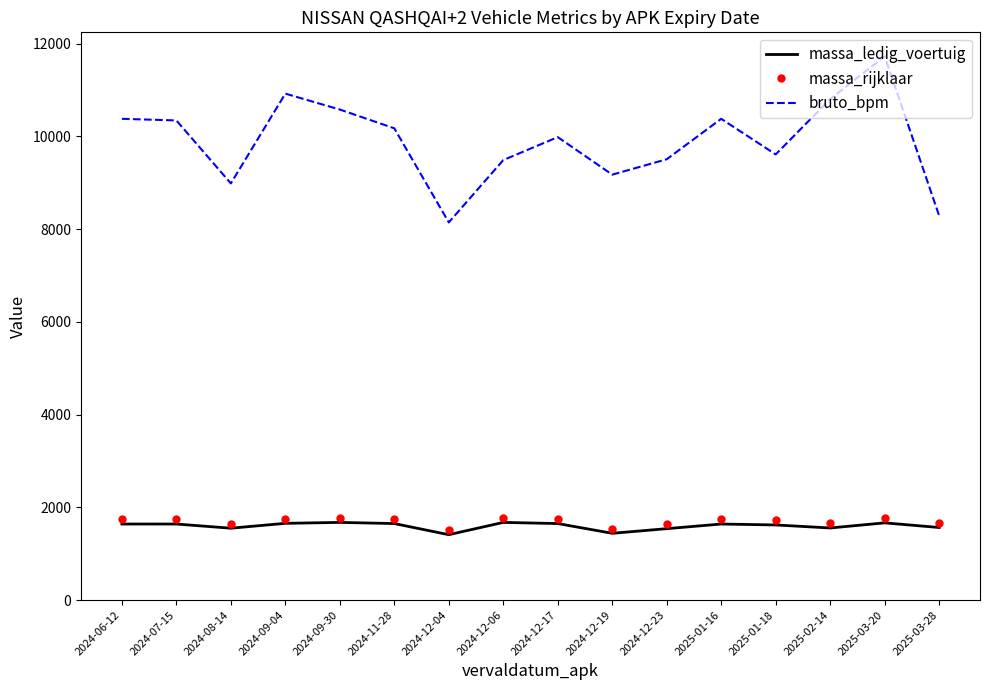

True or false: bruto_bpm and massa_rijklaar cross at least once.

False